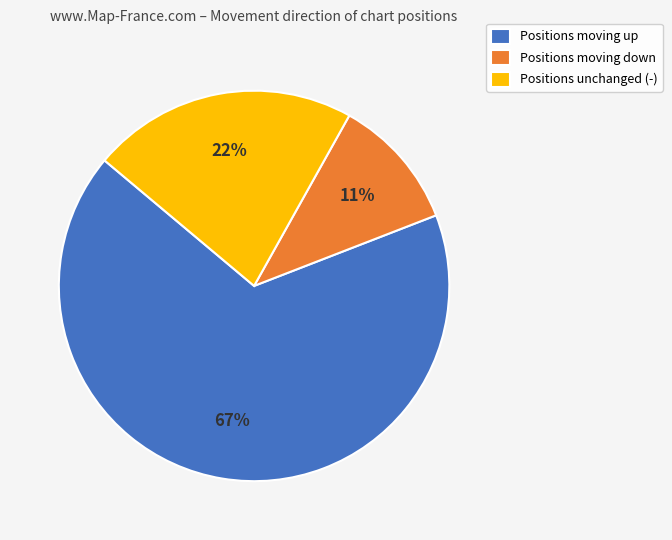

To the nearest percent, what is the average slice percentage?

33%